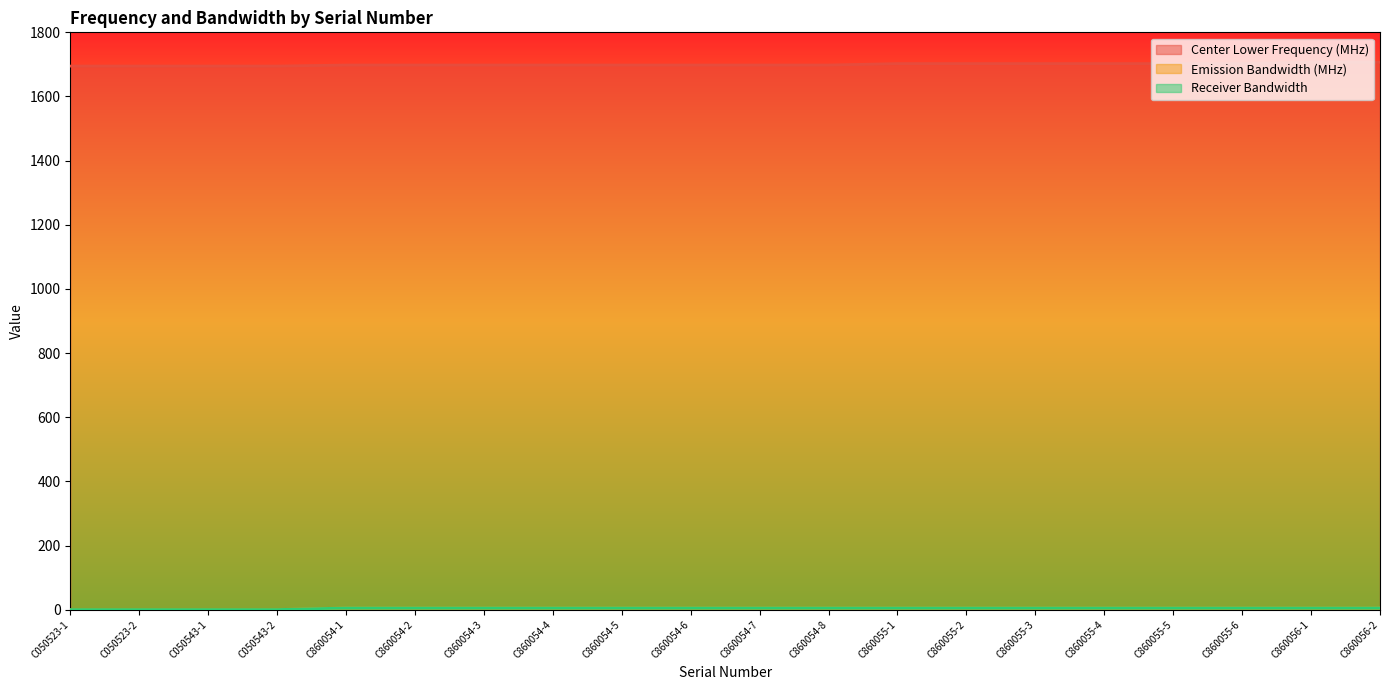

What is the sum of the Receiver Bandwidth values at C860054-6 and C860056-1?

10.7